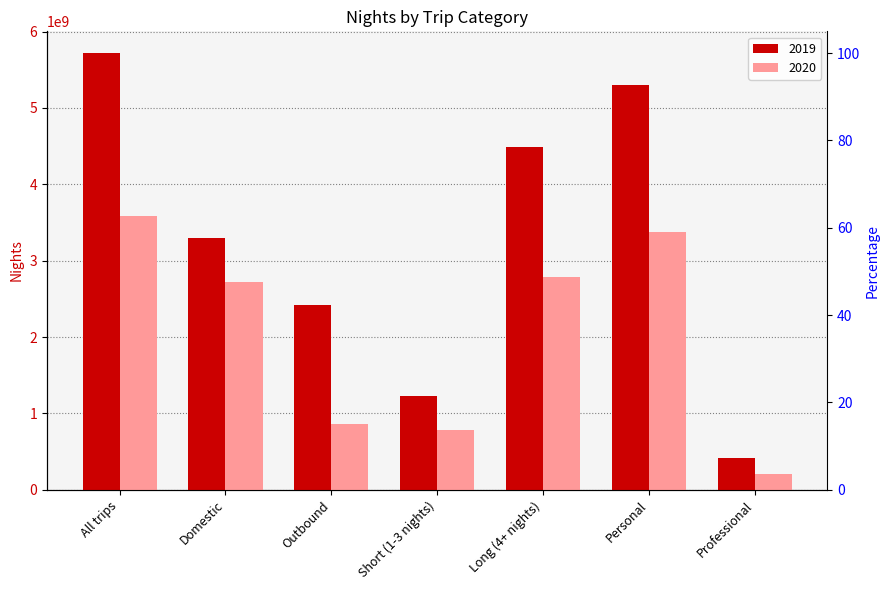

What position from the left is All trips?

1